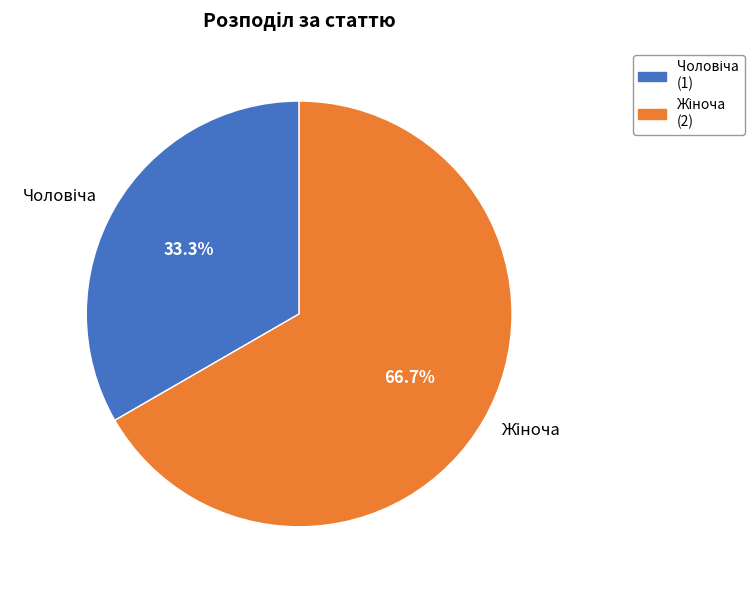

To the nearest percent, what is the difference between the largest and smallest slice percentages?

33%